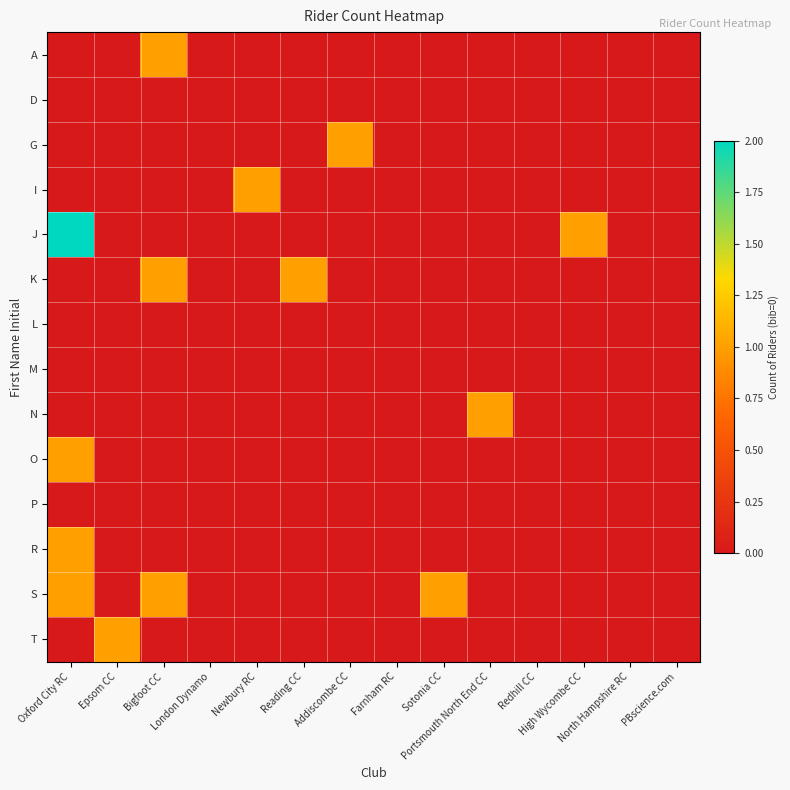

Which series has the largest range (max minus min)?

J